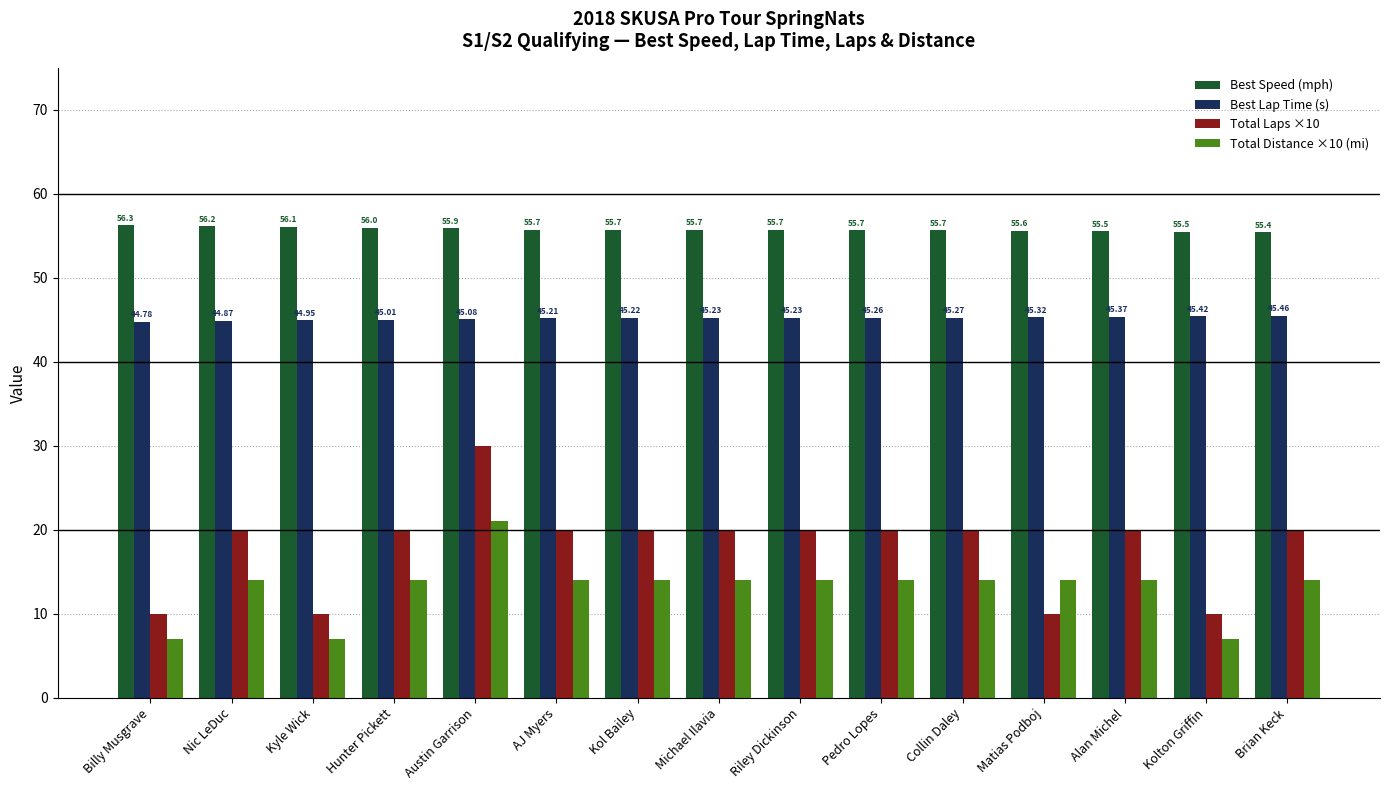

Which series has the largest total across all categories?

Best Speed (mph)